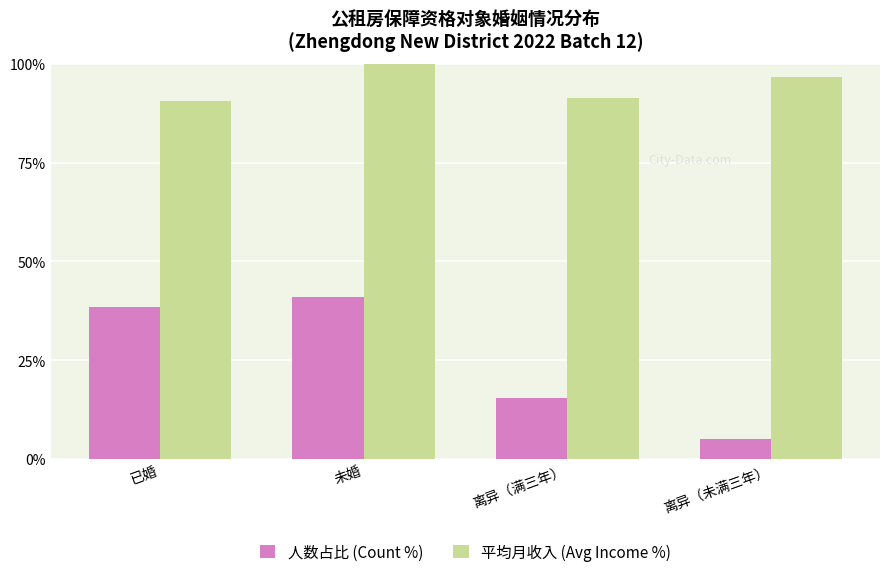

What position from the left is 已婚?

1